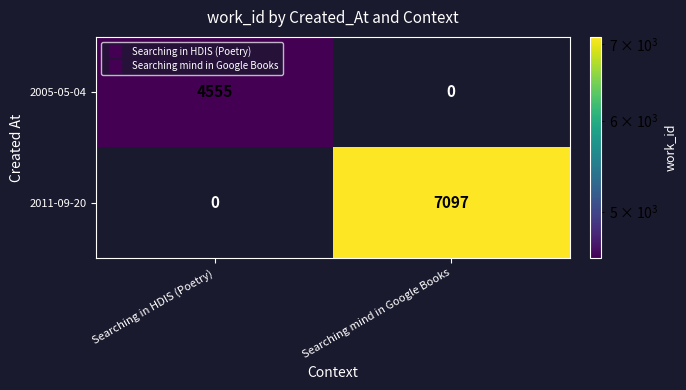

Rank the series by their average value, from highest to lowest.

2011-09-20, 2005-05-04